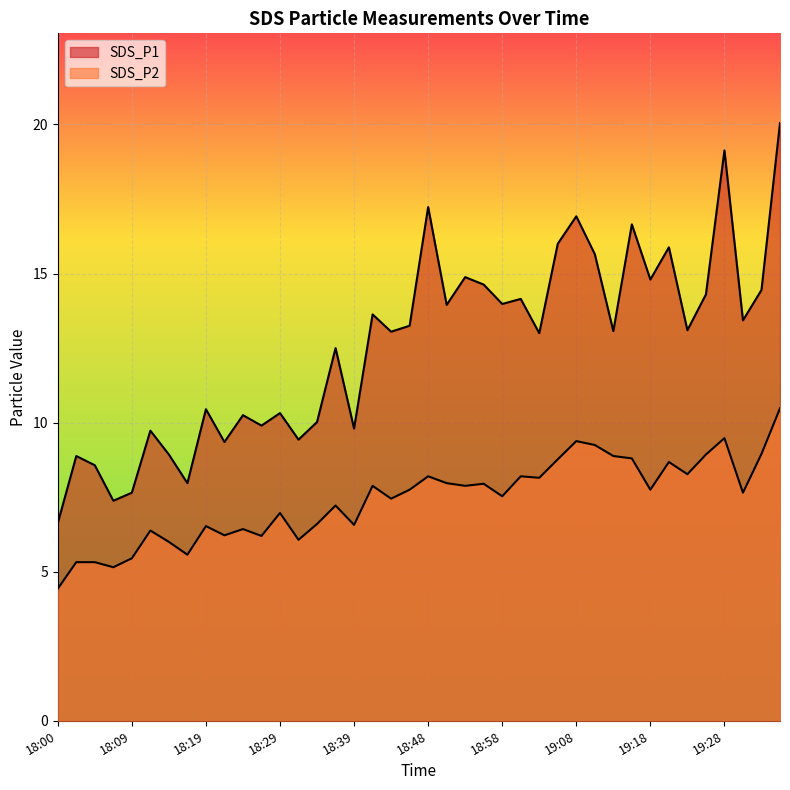

How many data points in SDS_P2 are less than 7?

16